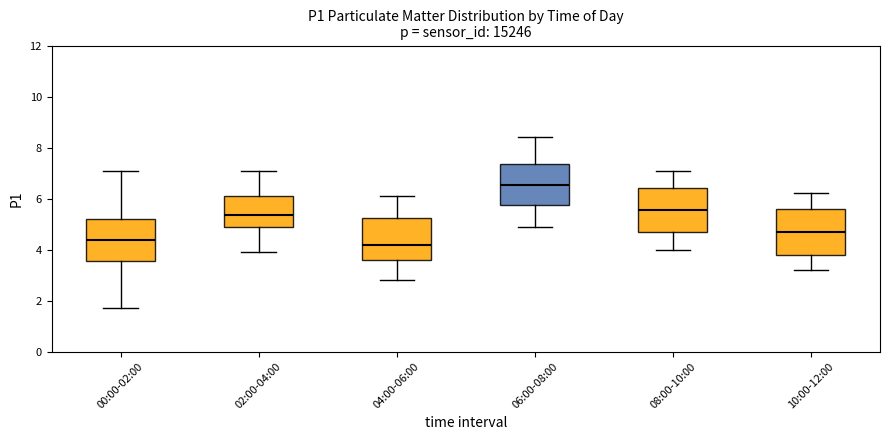

Reading left to right, transcribe this box plot: for each box, give where its median line is, the range the box spans, and where its two whiskers end, as read against the y-axis. The values are not printed on the chart, so give them approximately, as read against the axis.

00:00-02:00: median 4.4, box 3.6 to 5.2, whiskers 1.8 to 7.0
02:00-04:00: median 5.4, box 4.8 to 6.2, whiskers 4.0 to 7.2
04:00-06:00: median 4.2, box 3.6 to 5.2, whiskers 2.8 to 6.2
06:00-08:00: median 6.6, box 5.8 to 7.4, whiskers 5.0 to 8.4
08:00-10:00: median 5.6, box 4.8 to 6.4, whiskers 4.0 to 7.2
10:00-12:00: median 4.8, box 3.8 to 5.6, whiskers 3.2 to 6.2